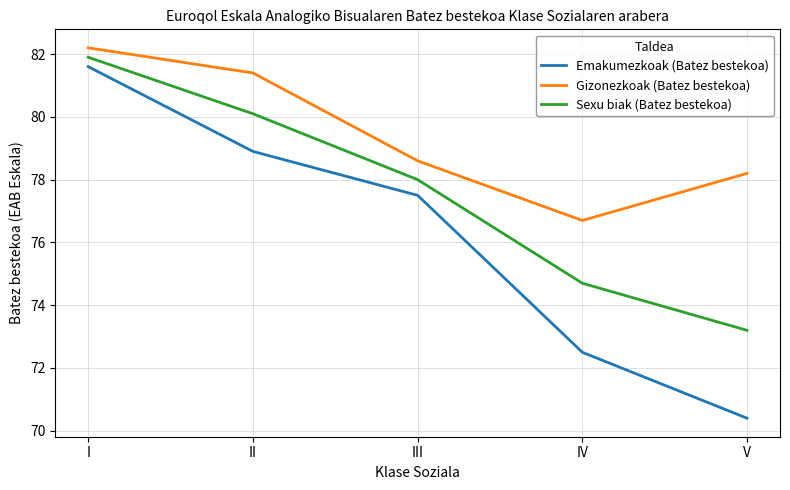

How many interior local valleys does the Gizonezkoak (Batez bestekoa) series have?

1